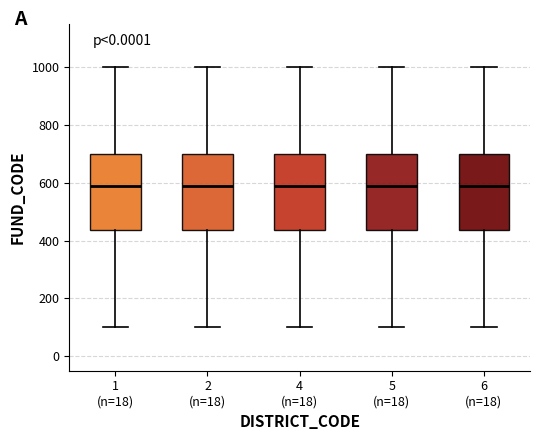

Reading left to right, read every box against the y-axis: the position of its median line, the range the box covers, and the ends of its whiskers. The values are not printed on the chart, so give them approximately, as read against the axis.

1 (n=18): median 600, box 440 to 700, whiskers 100 to 1000
2 (n=18): median 600, box 440 to 700, whiskers 100 to 1000
4 (n=18): median 600, box 440 to 700, whiskers 100 to 1000
5 (n=18): median 600, box 440 to 700, whiskers 100 to 1000
6 (n=18): median 600, box 440 to 700, whiskers 100 to 1000